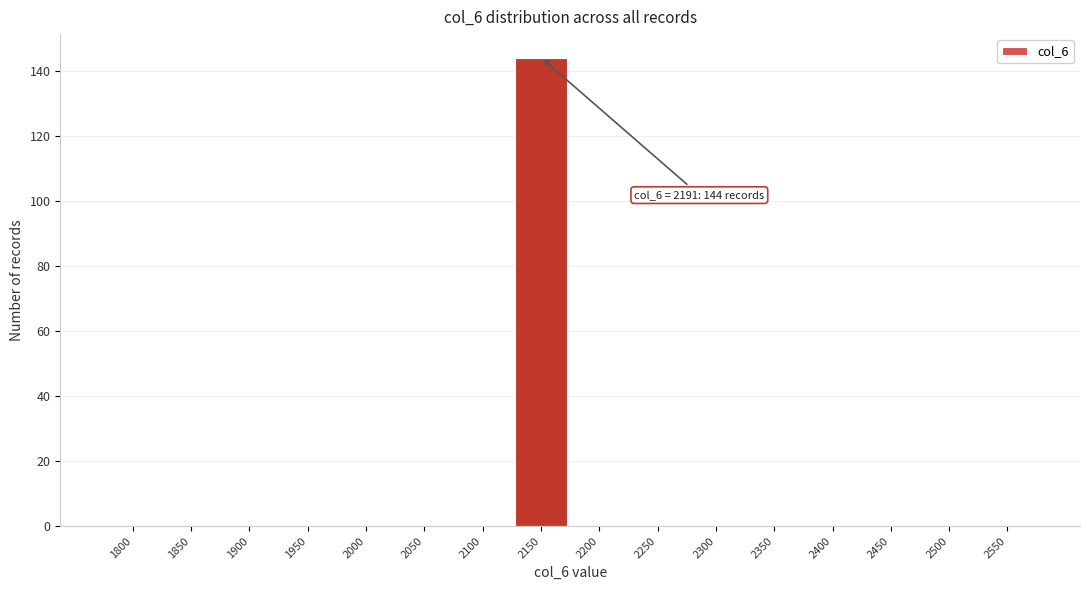

Reading left to right, list all the values displayed in this chart.

1800=0	1850=0	1900=0	1950=0	2000=0	2050=0	2100=0	2150=144	2200=0	2250=0	2300=0	2350=0	2400=0	2450=0	2500=0	2550=0